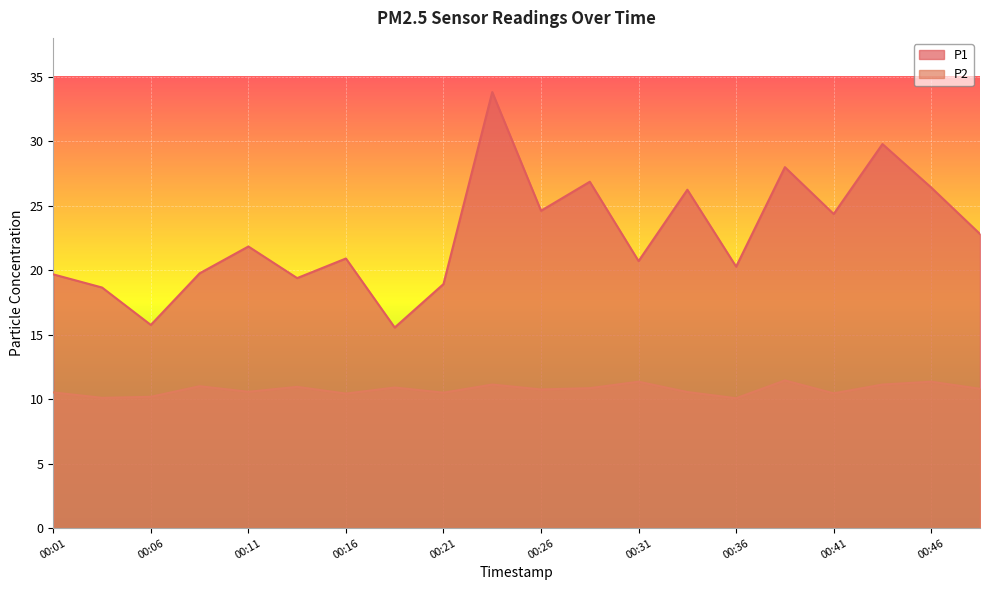

Which has a higher value, 00:09 or 00:36?

00:36